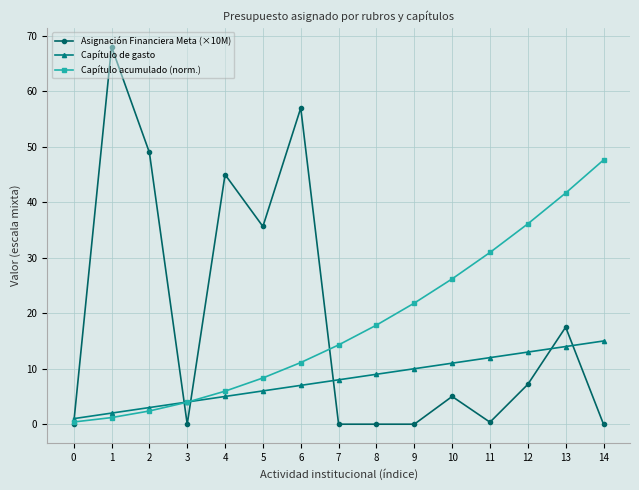

What is the average value of the Asignación Financiera Meta (×10M) series?

19.0